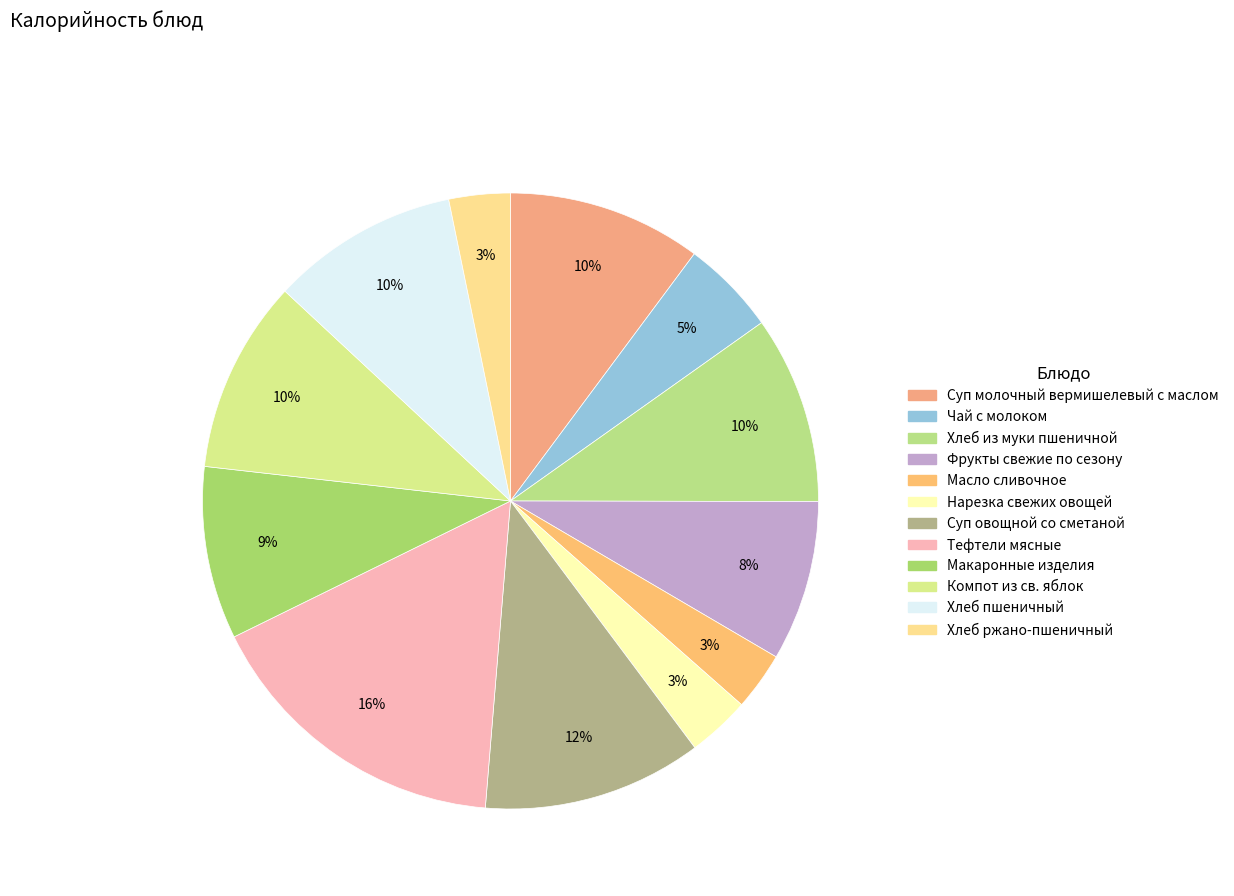

Between Хлеб ржано-пшеничный and Фрукты свежие по сезону, which is larger?

Фрукты свежие по сезону